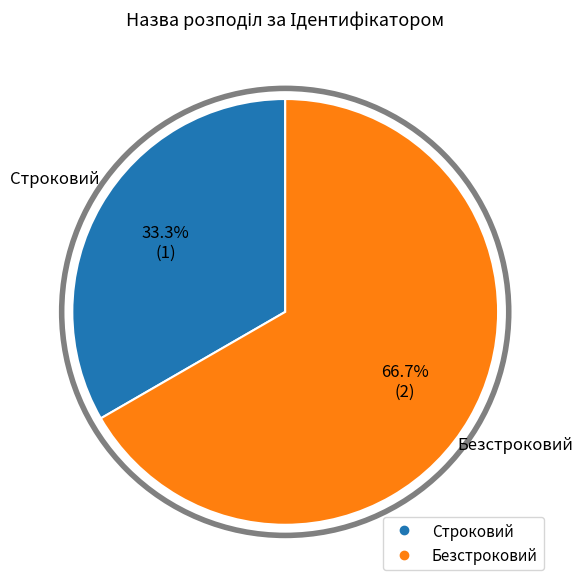

How many slices are in this pie chart?

2